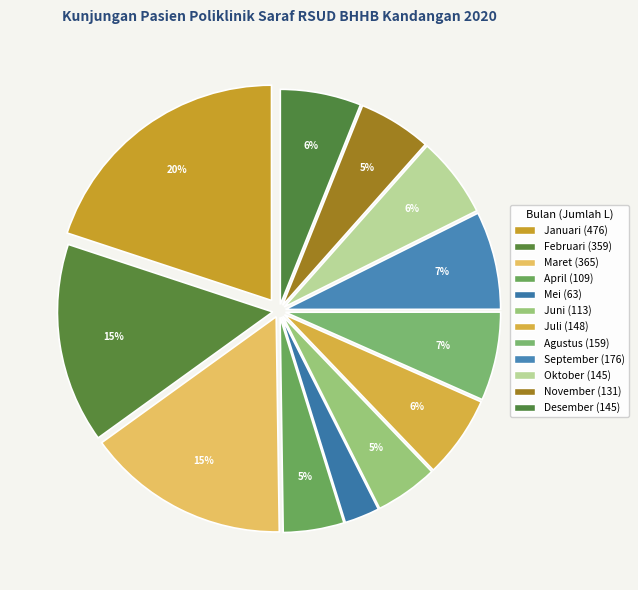

How many segments does this pie chart have?

12